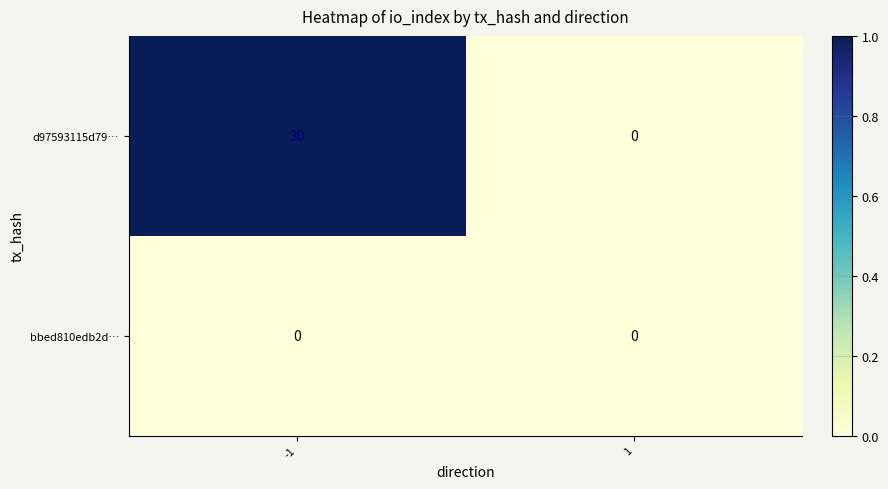

Which series has the largest total across all categories?

d97593115d79…